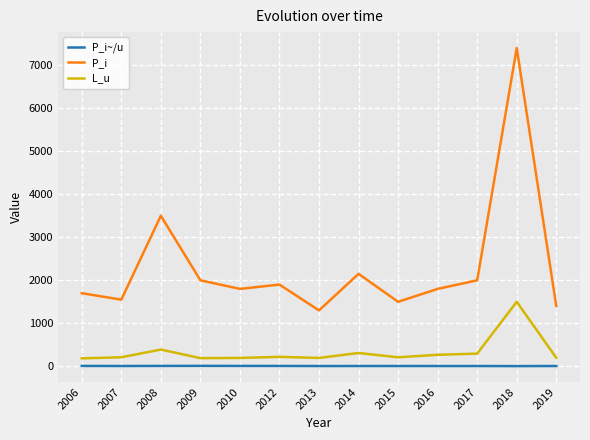

What is the spread (max minus min) of values at 2010?

1790.8